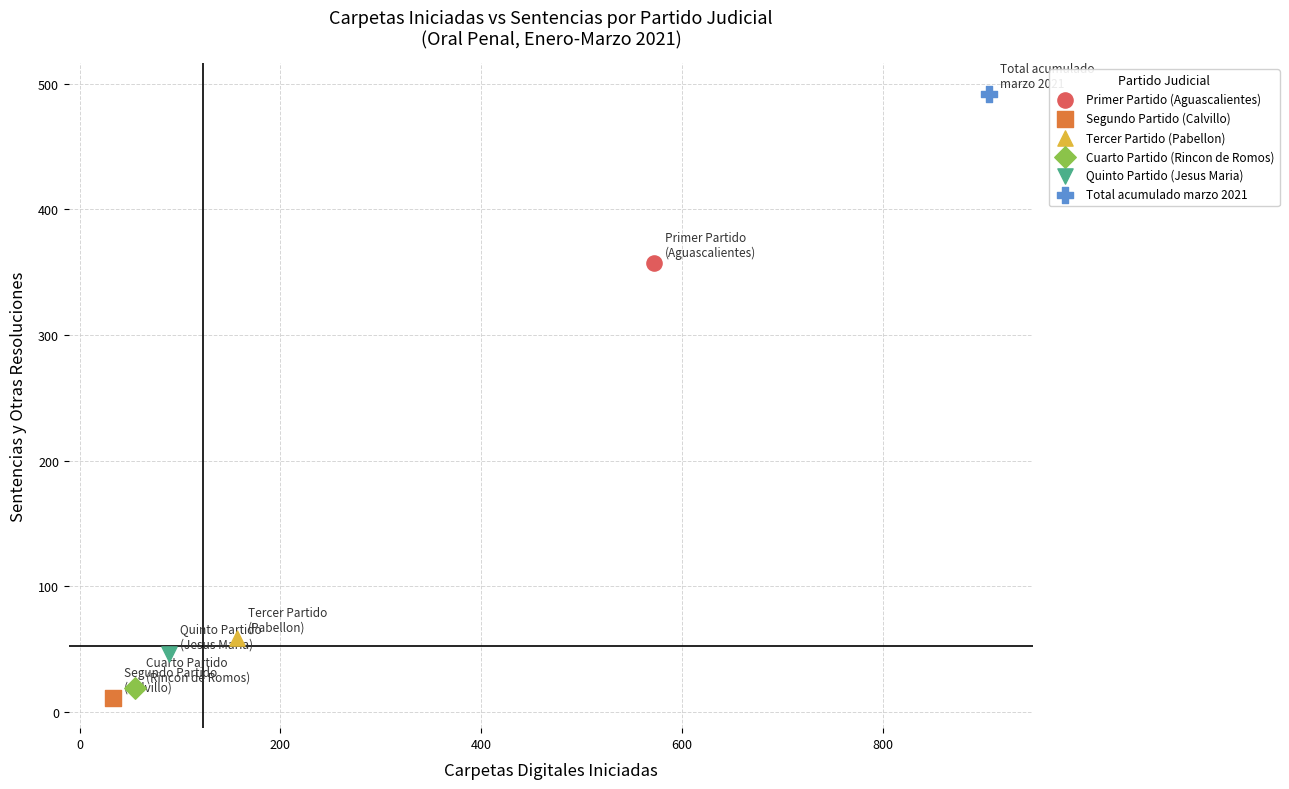

What are all the series names shown in the legend?

Primer Partido (Aguascalientes), Segundo Partido (Calvillo), Tercer Partido (Pabellon), Cuarto Partido (Rincon de Romos), Quinto Partido (Jesus Maria), Total acumulado marzo 2021